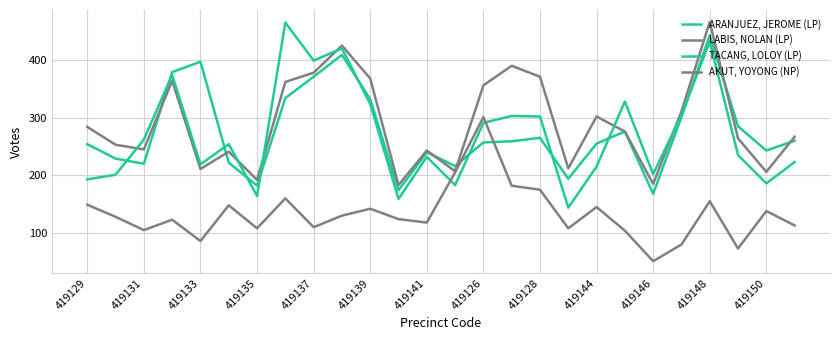

Is this an area chart (filled region under the line)?

No